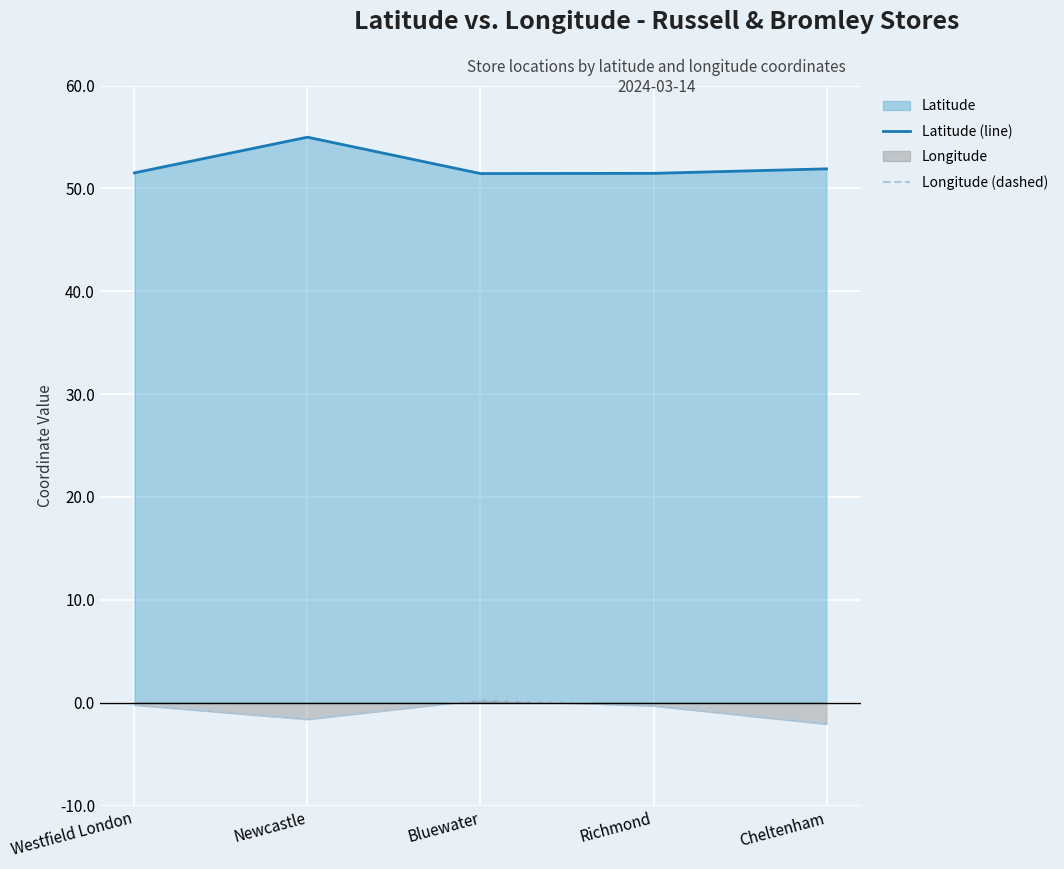

True or false: Longitude (dashed) and Latitude (line) intersect in this chart.

False